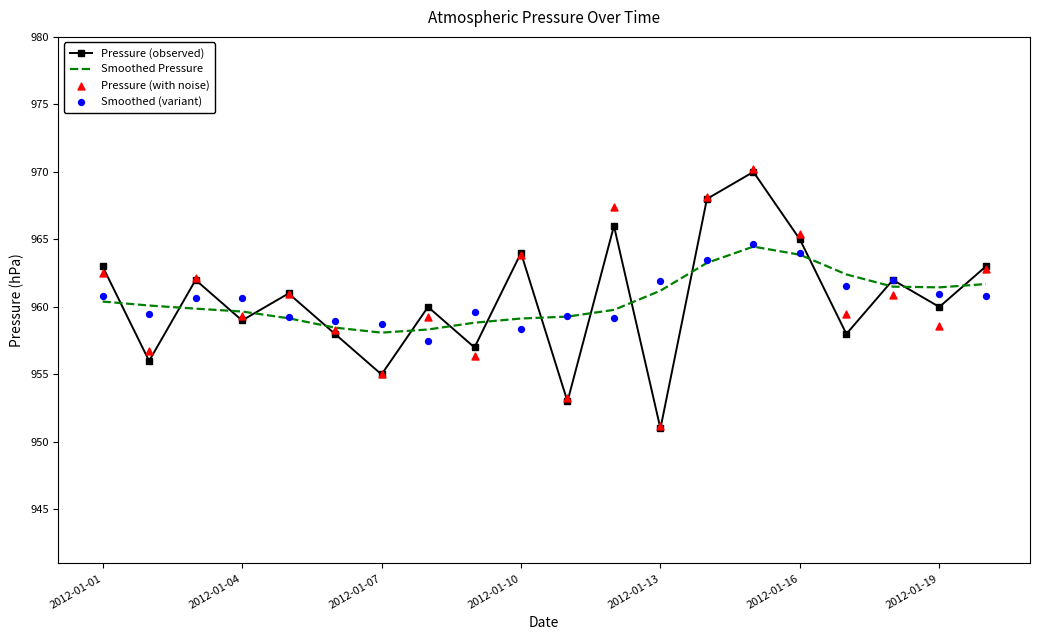

At which category is the sum across all series the highest?

14